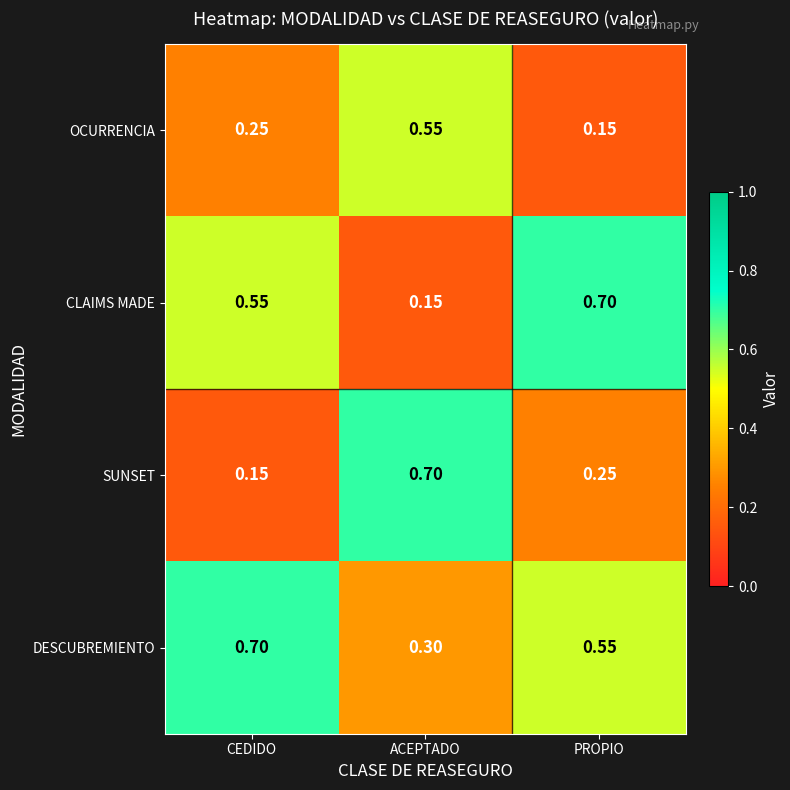

How many distinct data groups are displayed?

4